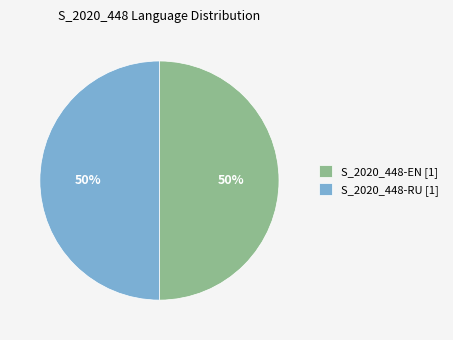

How many segments does this pie chart have?

2